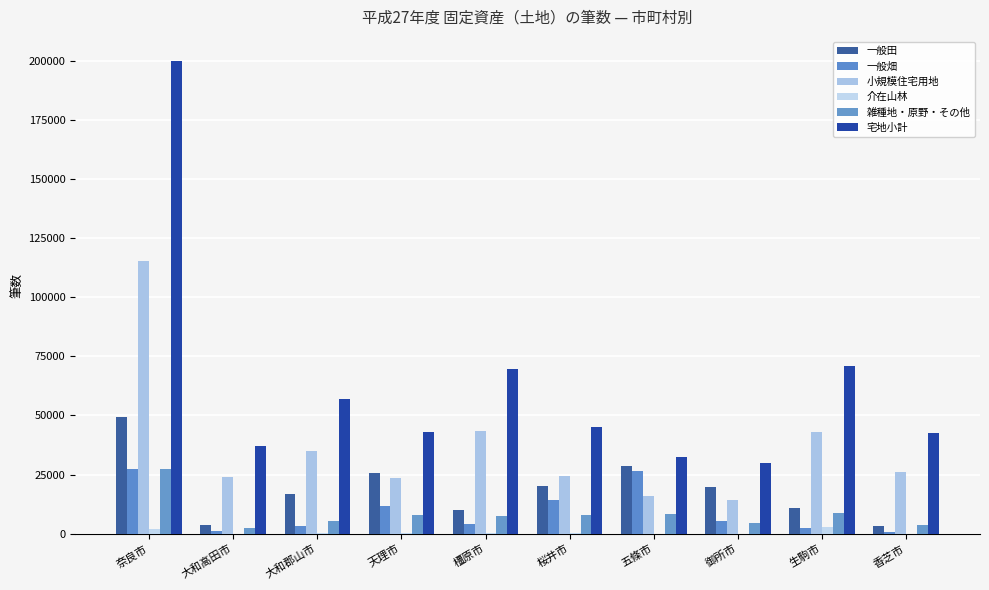

How many groups of bars are there?

10